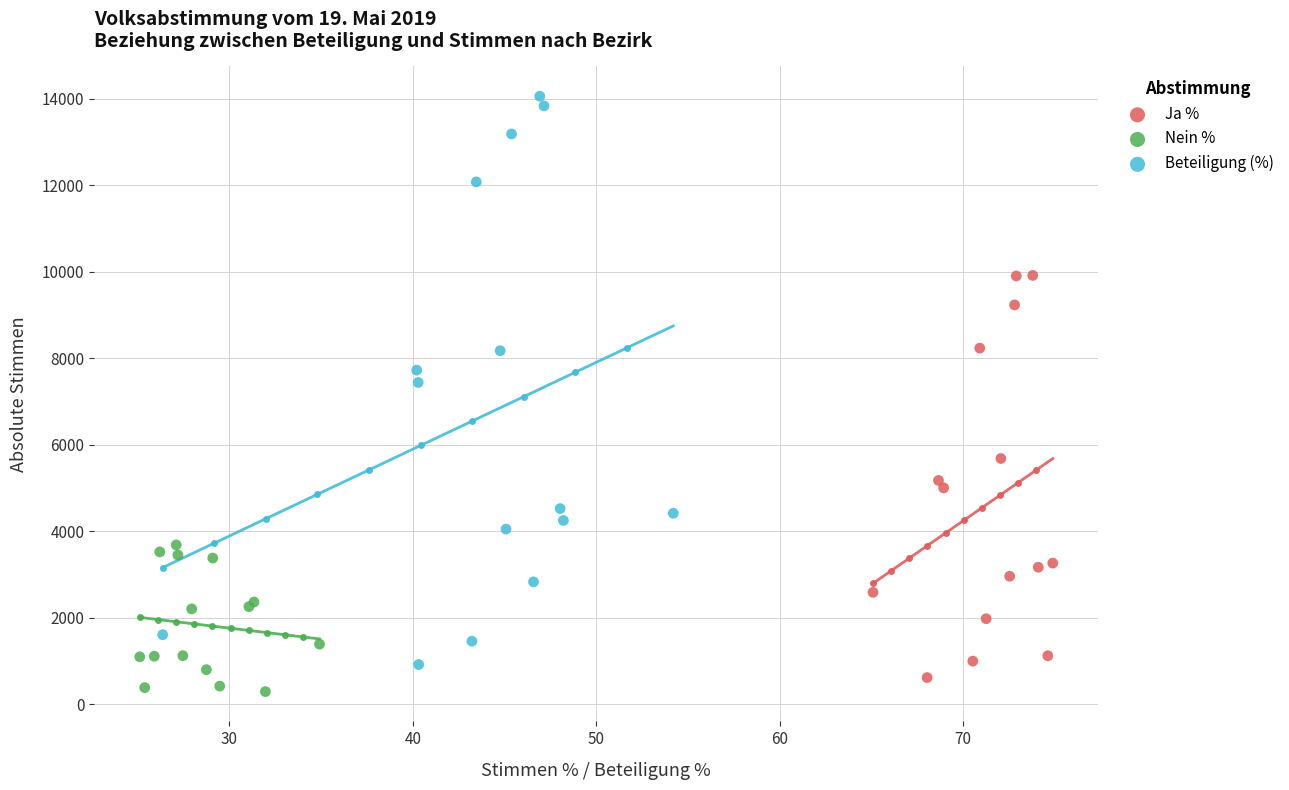

Which series has the widest spread of Y values?

Beteiligung (%)